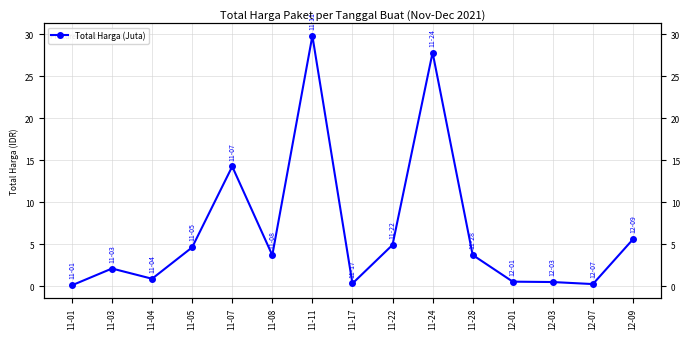

Reading left to right, list all the values displayed in this chart.

0.1	2.1	0.9	4.6	14.3	3.7	29.8	0.3	4.9	27.8	3.7	0.6	0.5	0.3	5.6